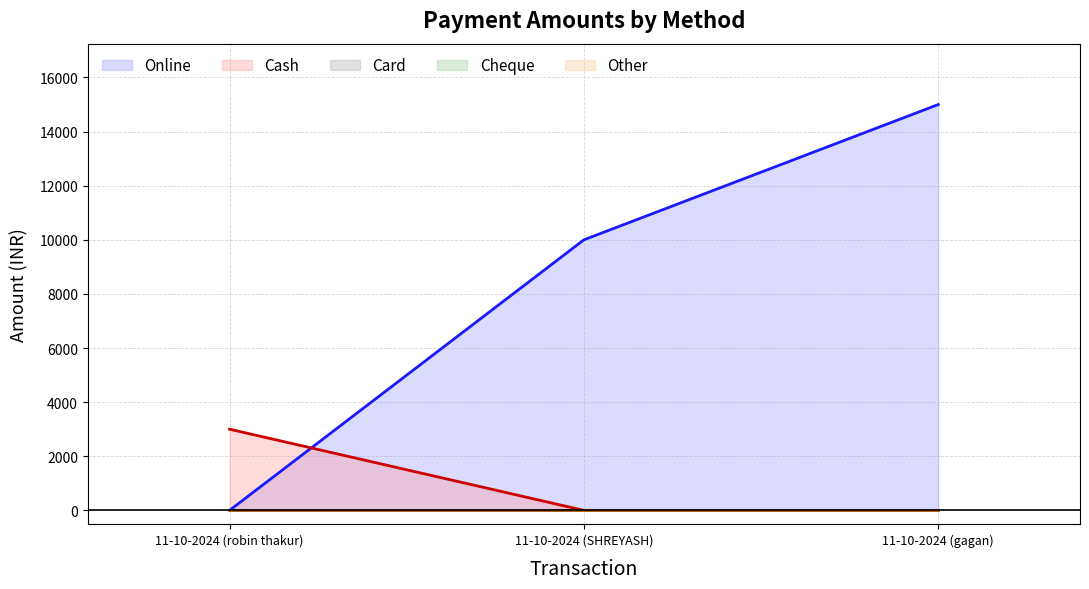

What is the label of the 3rd point from the right?

11-10-2024 (robin thakur)